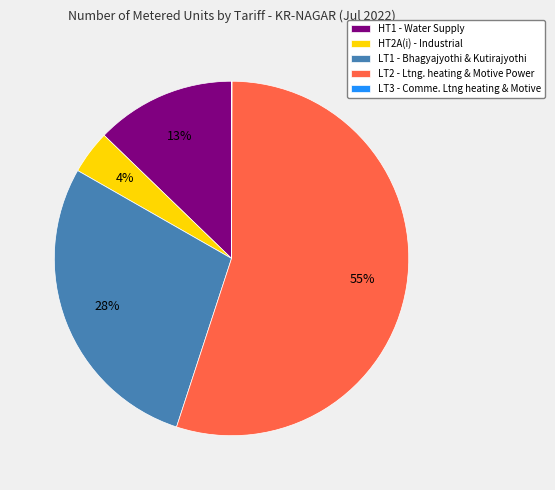

What is the largest slice in the pie chart?

LT2 - Ltng. heating & Motive Power